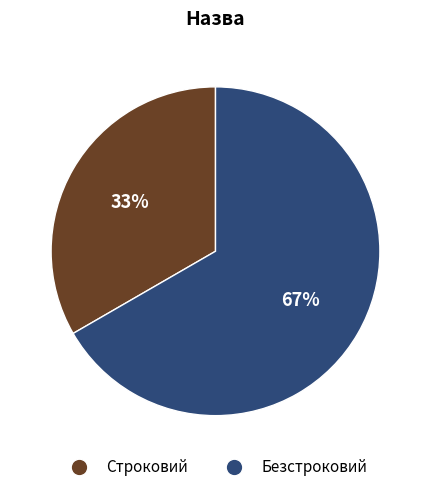

Which has a higher value, Строковий or Безстроковий?

Безстроковий